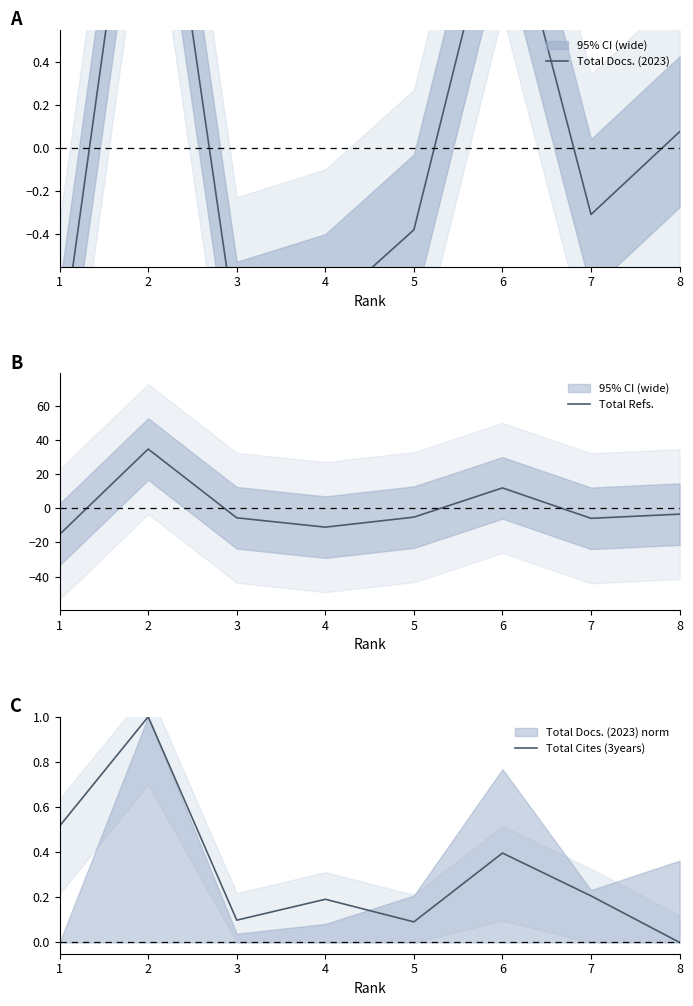

How many values in the Total Refs. series are below -5?

5